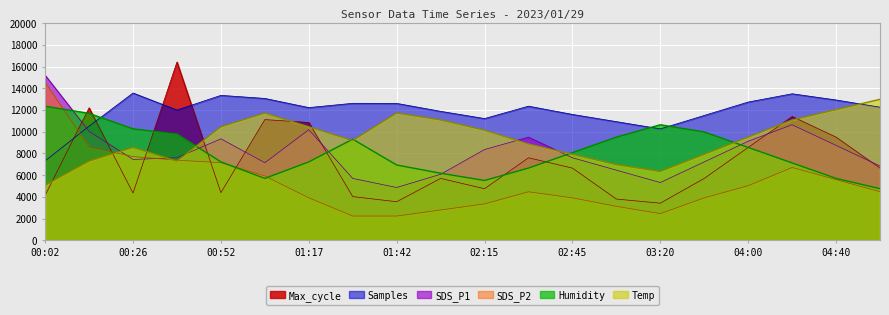

What is the label of the 4th point from the right?

04:00